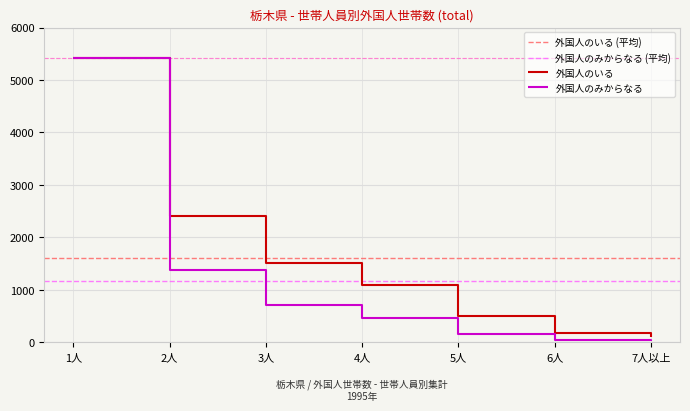

Which series has the largest total across all categories?

外国人のいる